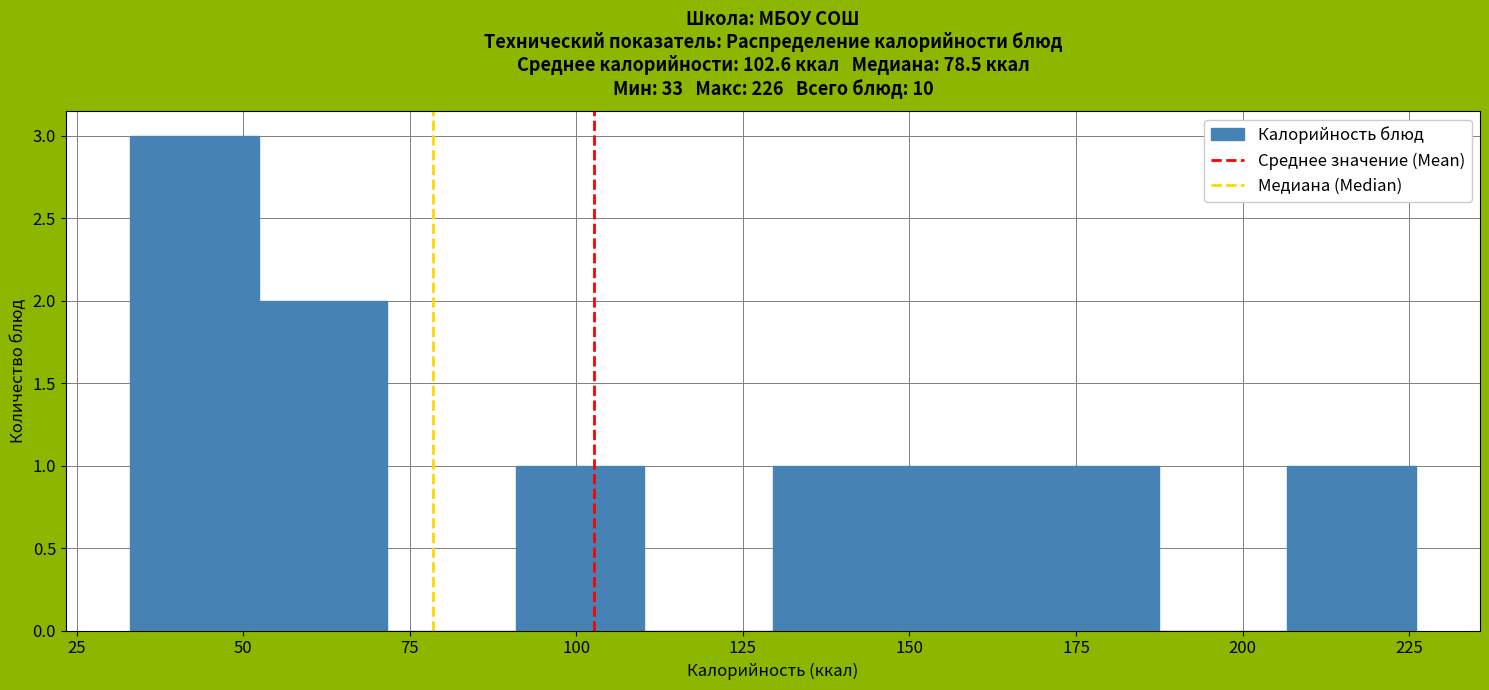

Around what value on the x-axis is the tallest bar? Give the approximate position of its centre, as read against the axis.

45